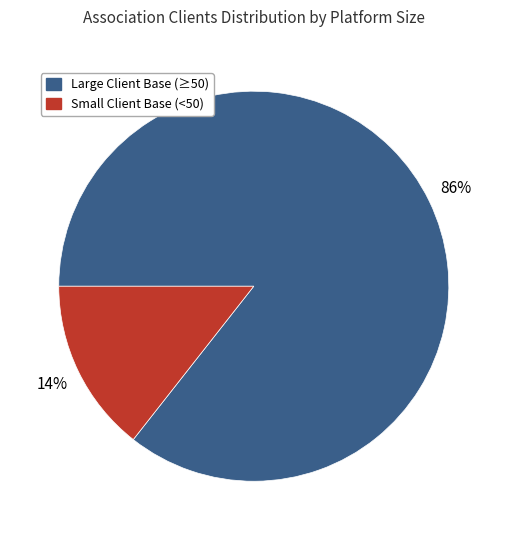

To the nearest percent, what is the average slice percentage?

50%